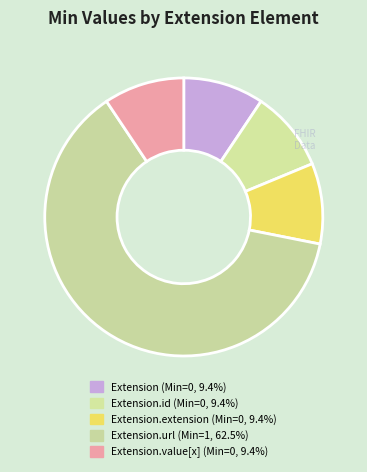

What is the largest slice in the pie chart?

Extension.url